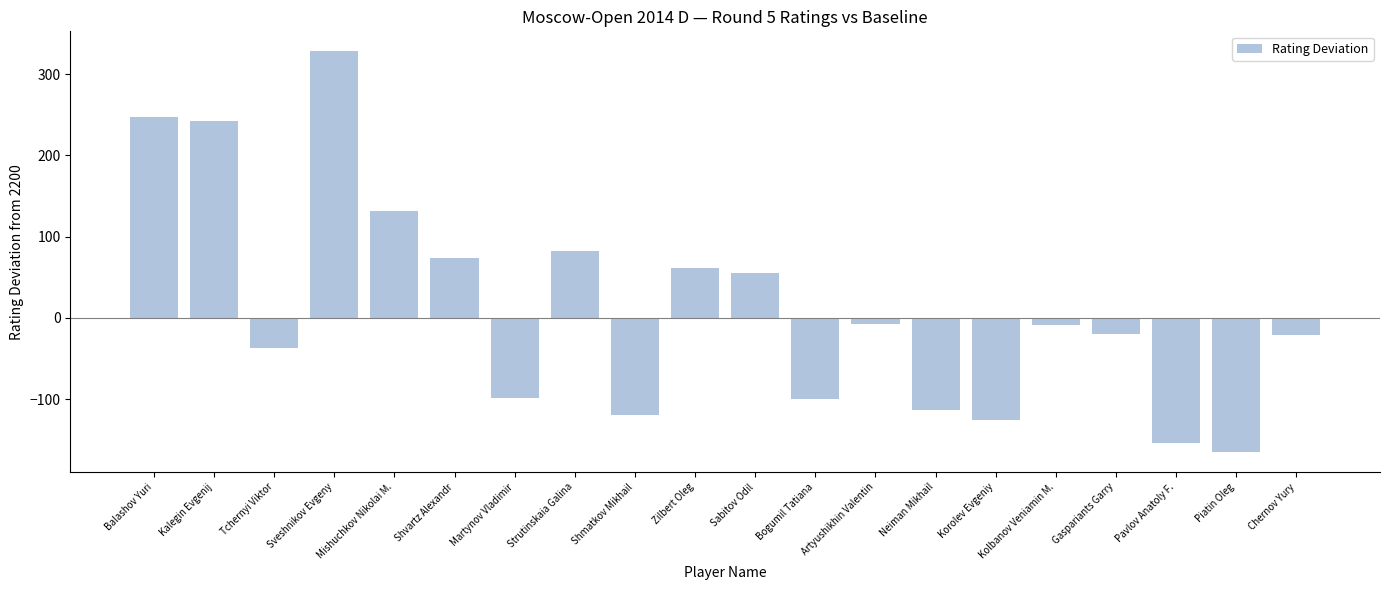

What is the label of the 17th bar from the left?

Gaspariants Garry